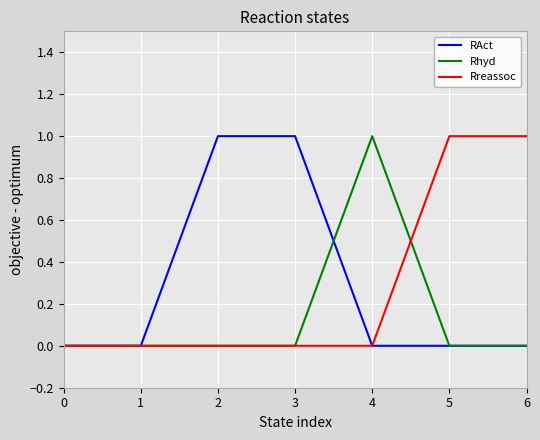

At 5, list the series in order from smallest to largest.

RAct, Rhyd, Rreassoc